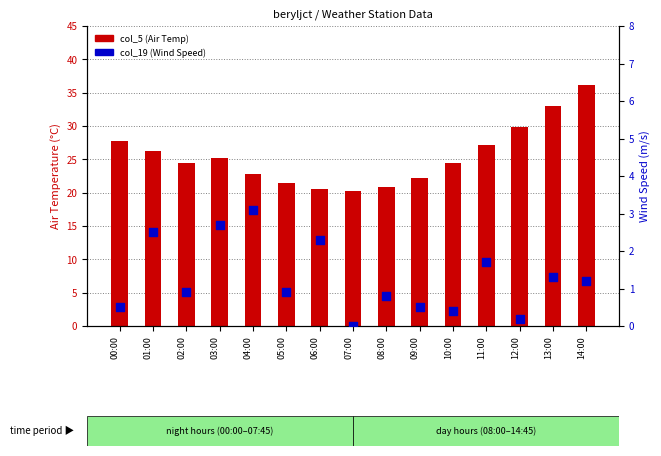

Which series reaches the minimum Y coordinate?

col_19 (Wind Speed)